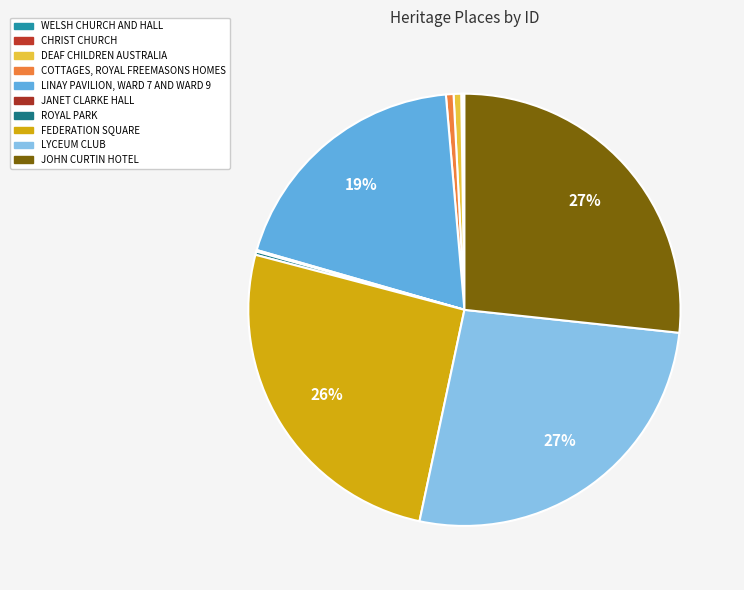

To the nearest percent, what is the difference between the FEDERATION SQUARE and CHRIST CHURCH slice percentages?

26%